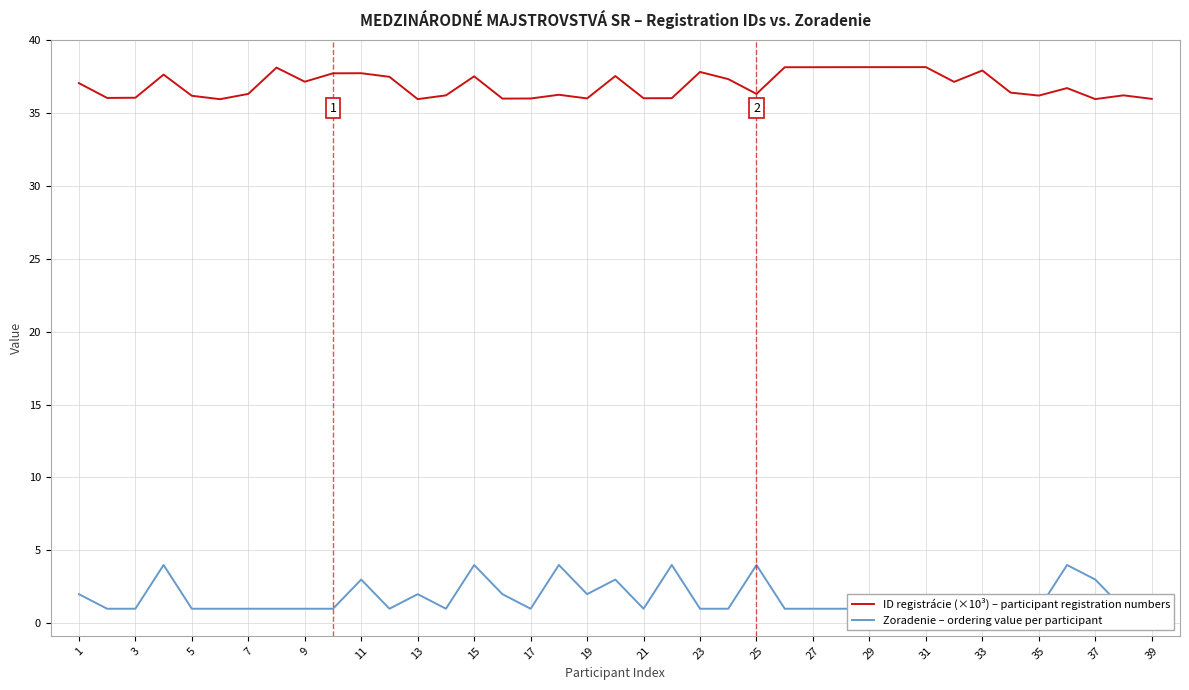

The value of ID registrácie (×10³) – participant registration numbers at 39 is 36.0. True or false?

True